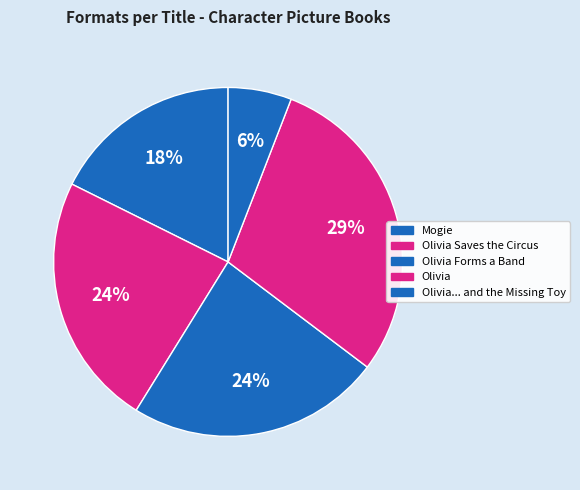

Count the number of slices in the pie.

5